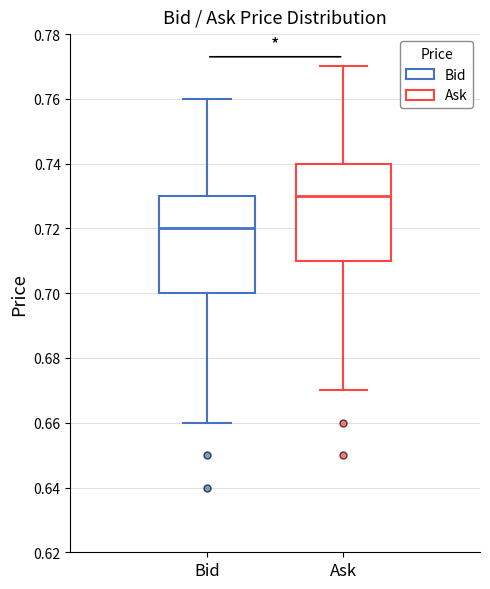

Where is the upper edge of the box for Ask on the y-axis? The values are not printed on the chart, so give them approximately, as read against the axis.

0.74